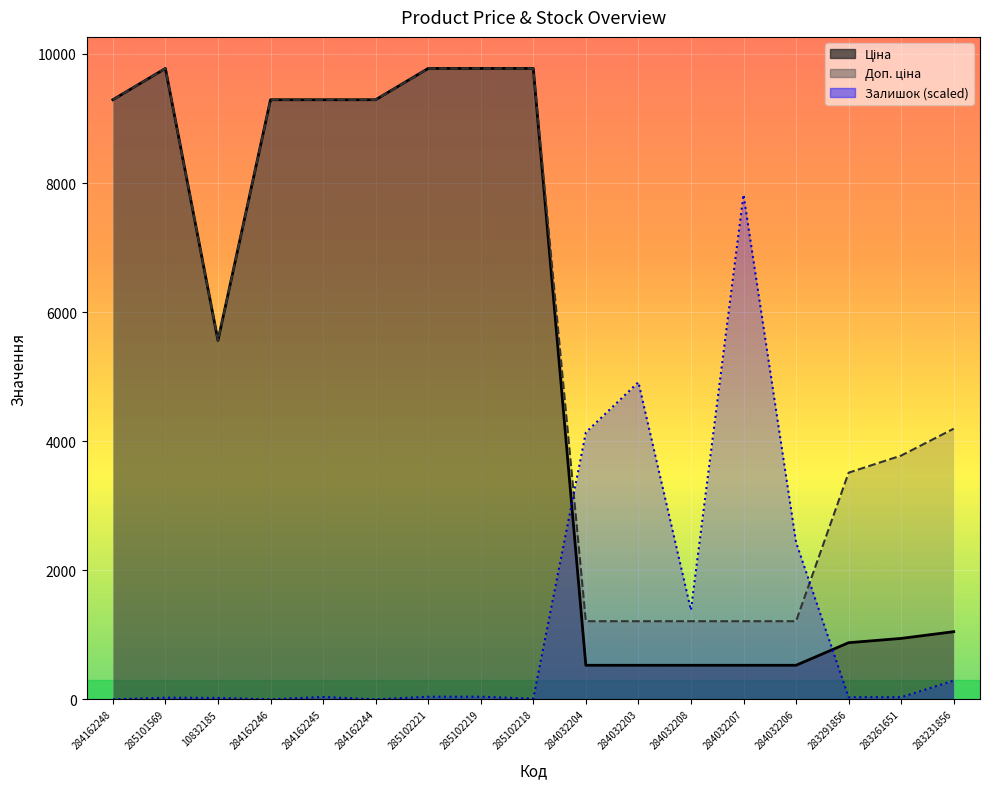

Reading left to right, list all the values displayed in this chart.

Ціна: 9290.5	9775.5	5560.3	9290.5	9290.5	9290.5	9775.5	9775.5	9775.5	528.2	528.2	528.2	528.2	528.2	878.0	944.2	1048.4
Доп. ціна: 9290.5	9775.5	5560.3	9290.5	9290.5	9290.5	9775.5	9775.5	9775.5	1210.7	1210.7	1210.7	1210.7	1210.7	3511.9	3777.0	4193.5
Залишок: 0.0	26.1	22.4	0.0	37.3	0.0	41.0	41.0	11.2	4135.6	4914.3	1382.3	7820.4	2432.9	33.5	33.5	290.6